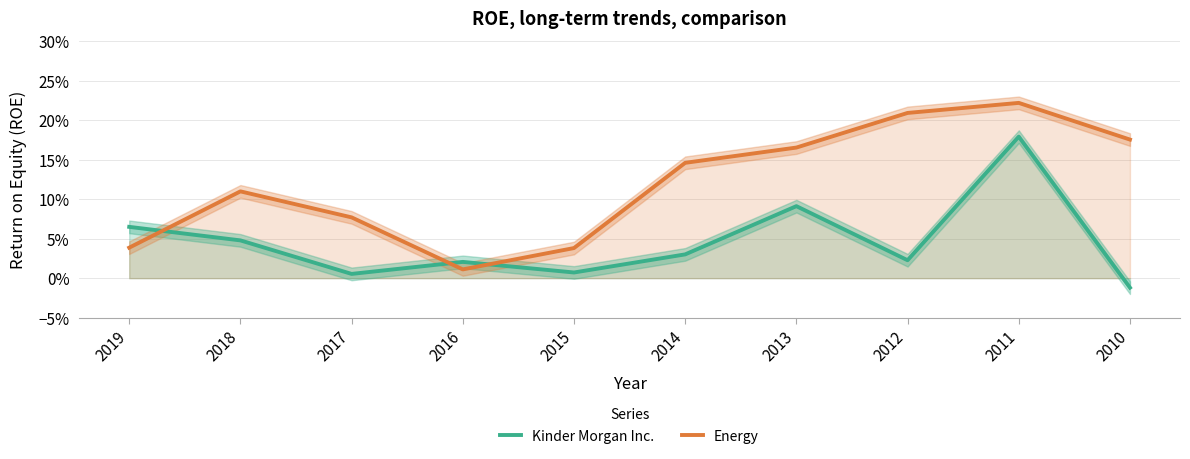

Which series has the largest total across all categories?

Energy